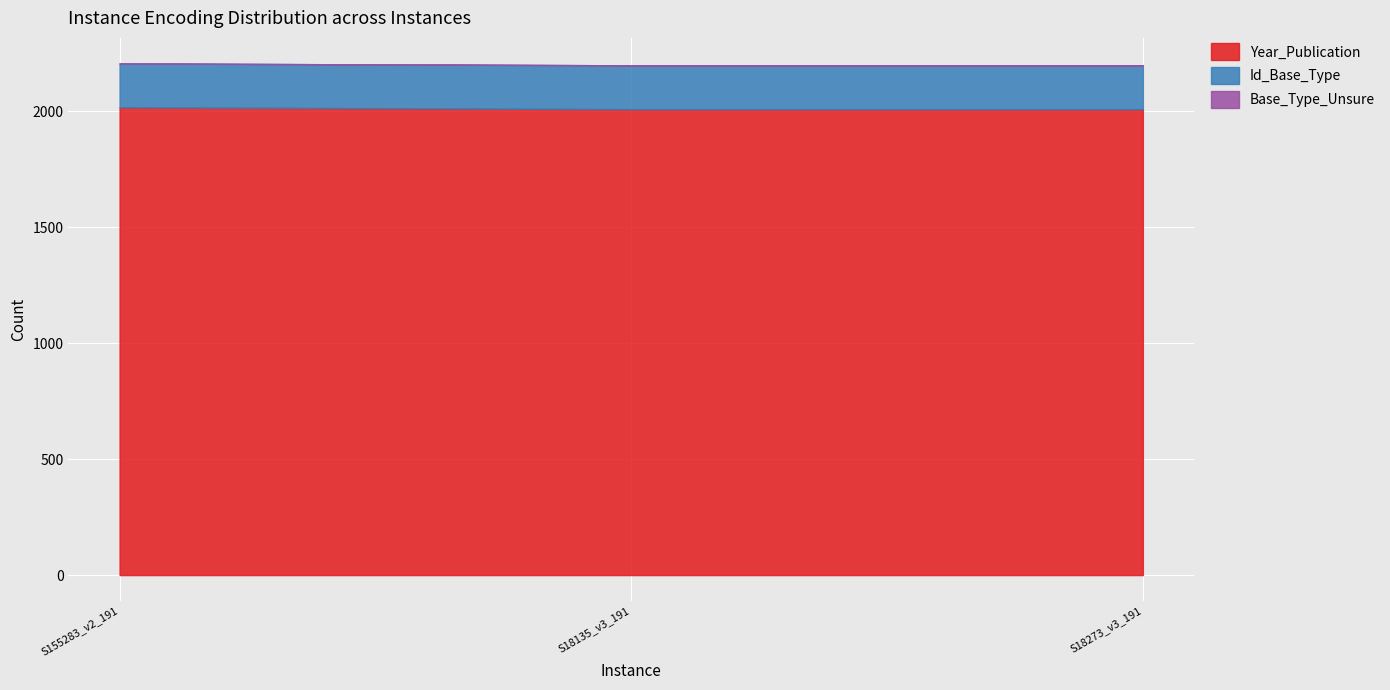

Which has a higher value, S18273_v3_191 or S18135_v3_191?

S18273_v3_191